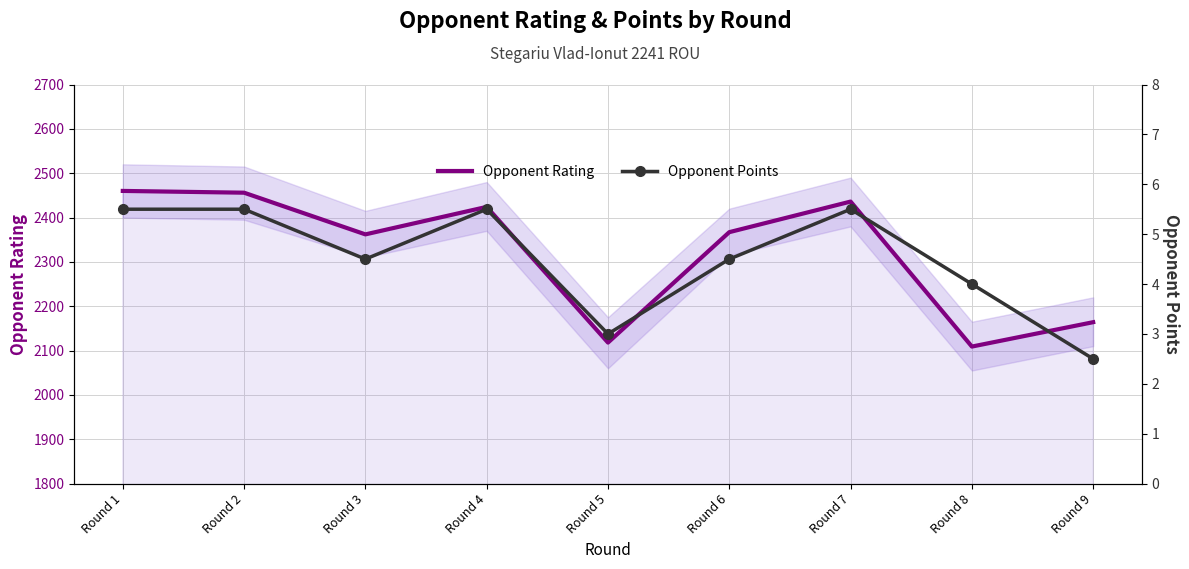

What is the maximum value for Opponent Points?

5.5